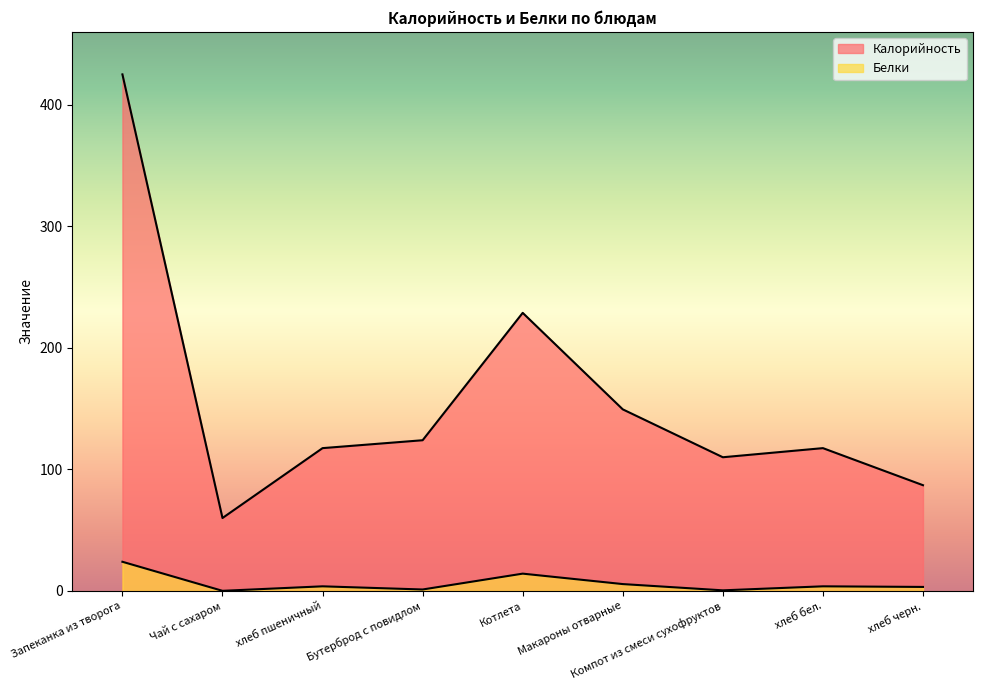

Between хлеб черн. and Котлета, which is larger?

Котлета